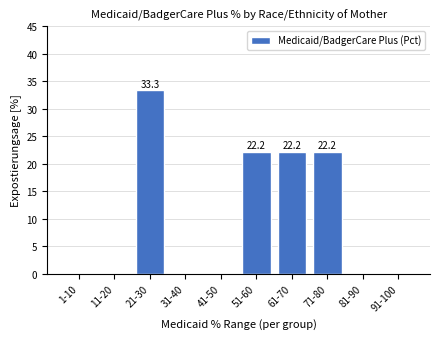

Reading left to right, what are all the values shown in this chart?

1-10=0.0	11-20=0.0	21-30=33.3	31-40=0.0	41-50=0.0	51-60=22.2	61-70=22.2	71-80=22.2	81-90=0.0	91-100=0.0